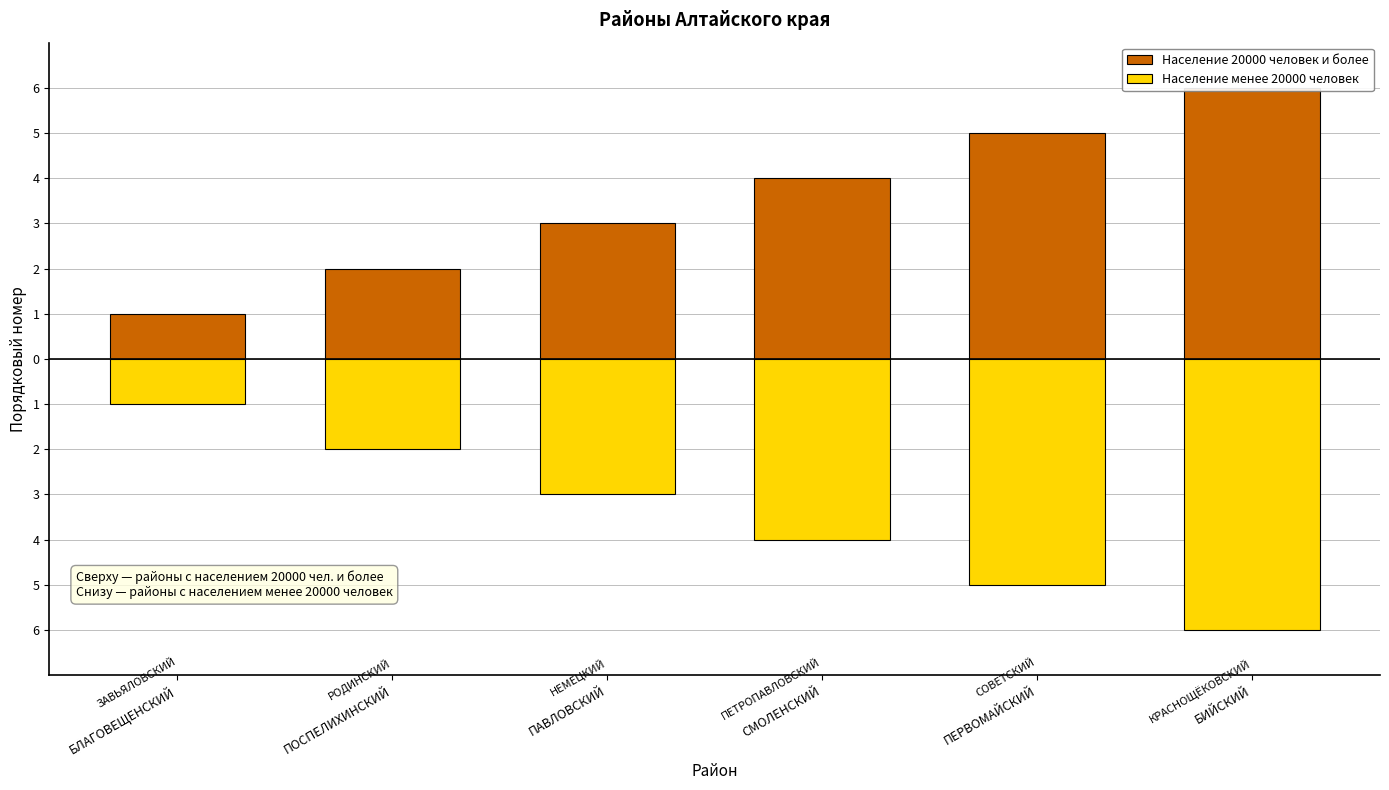

What position from the right is ПОСПЕЛИХИНСКИЙ?

5